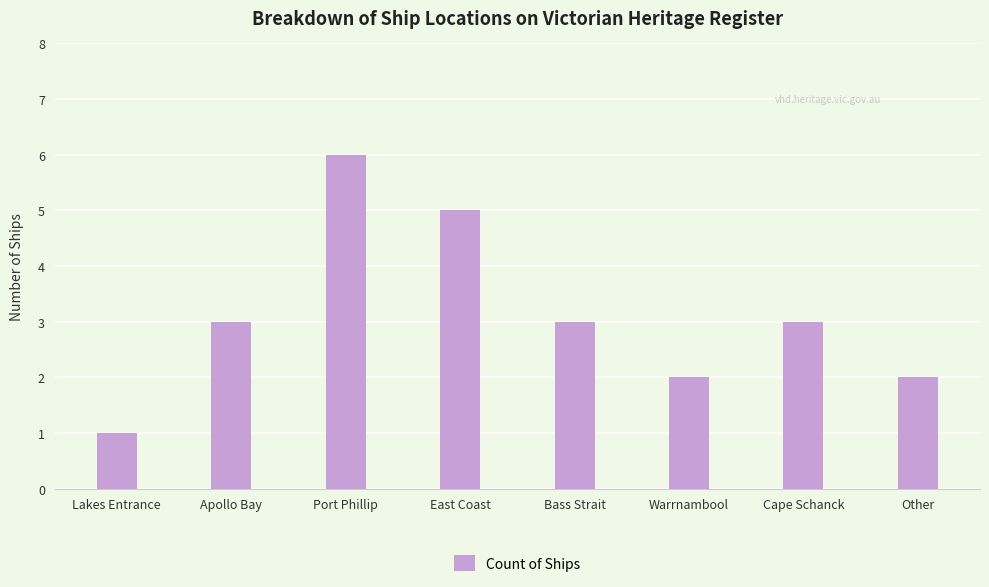

What is the change in value from East Coast to Other?

-3